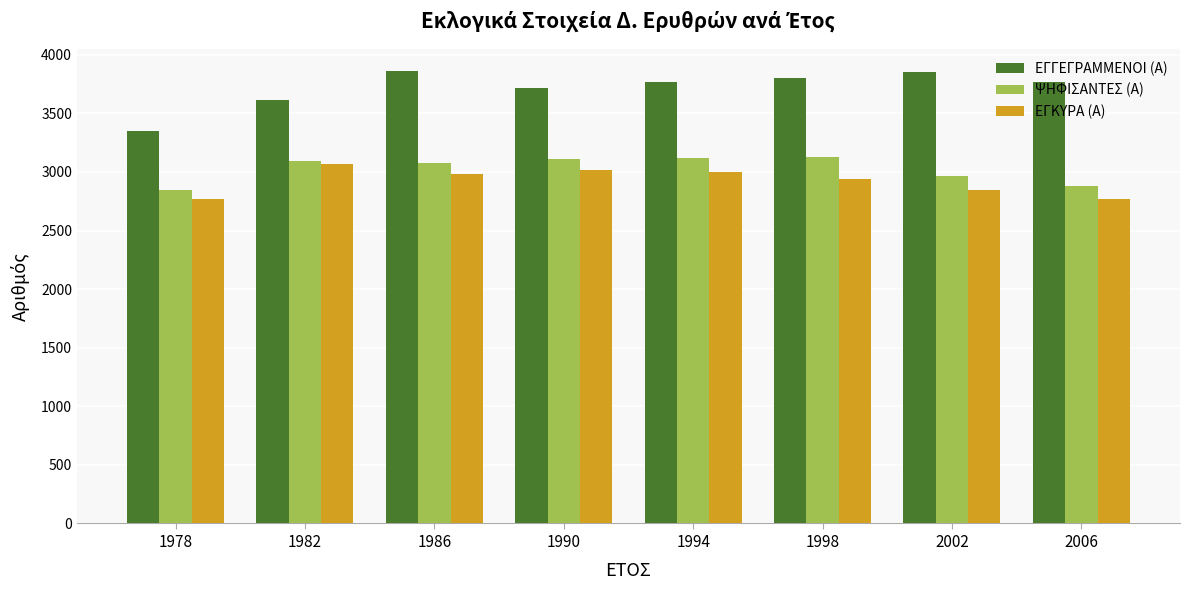

What is the difference between the highest and lowest values at 1994?

765